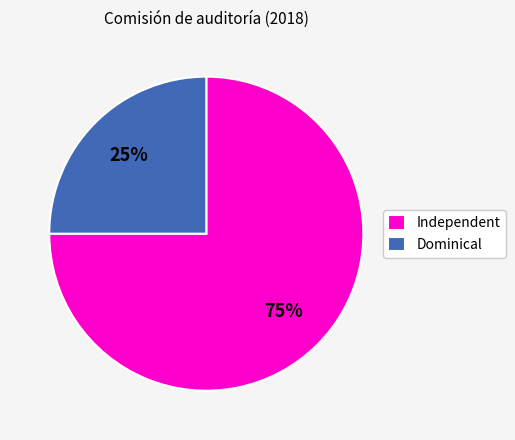

Does any single category account for the majority?

Yes